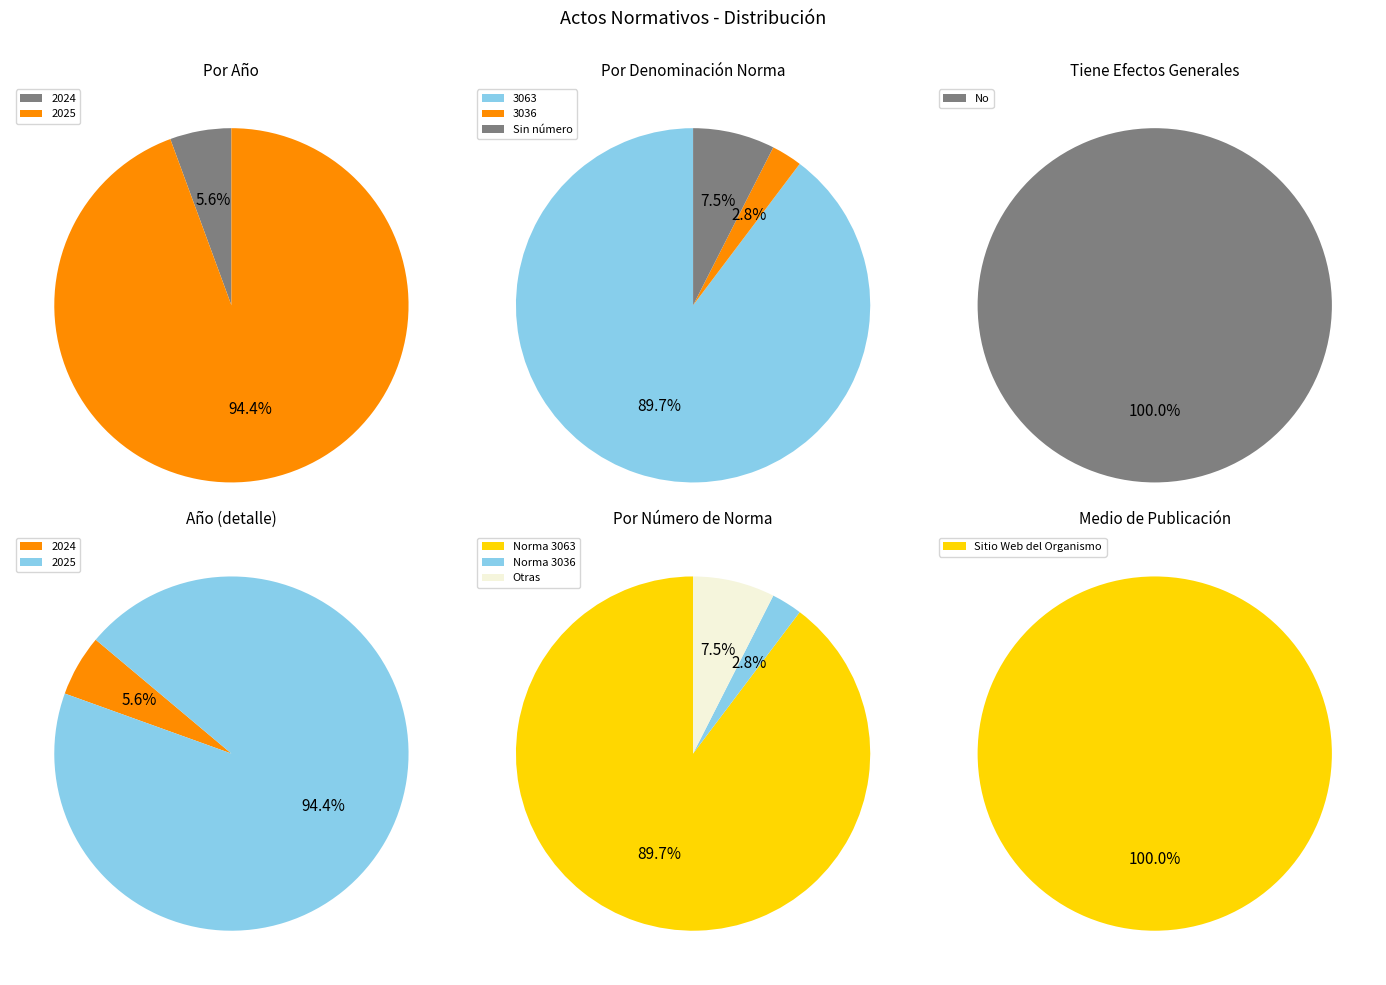

Which category has the biggest portion of the pie?

2025